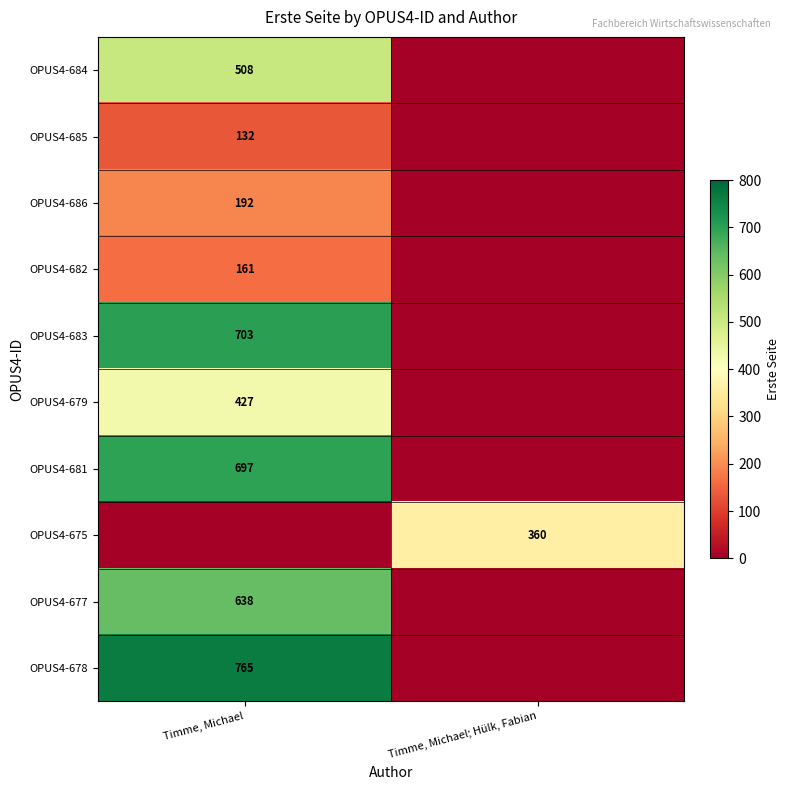

True or false: OPUS4-682 has a value of 49 at Timme, Michael.

False